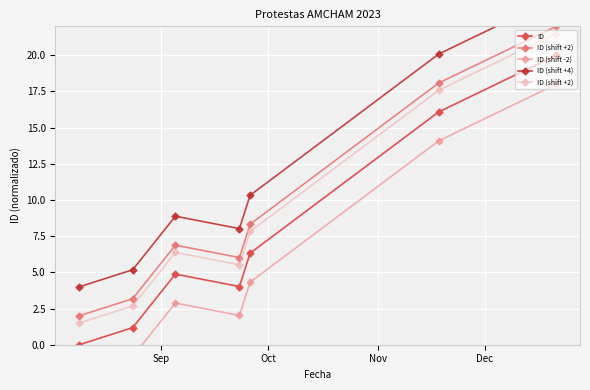

What is the highest value of the ID series?

20.0